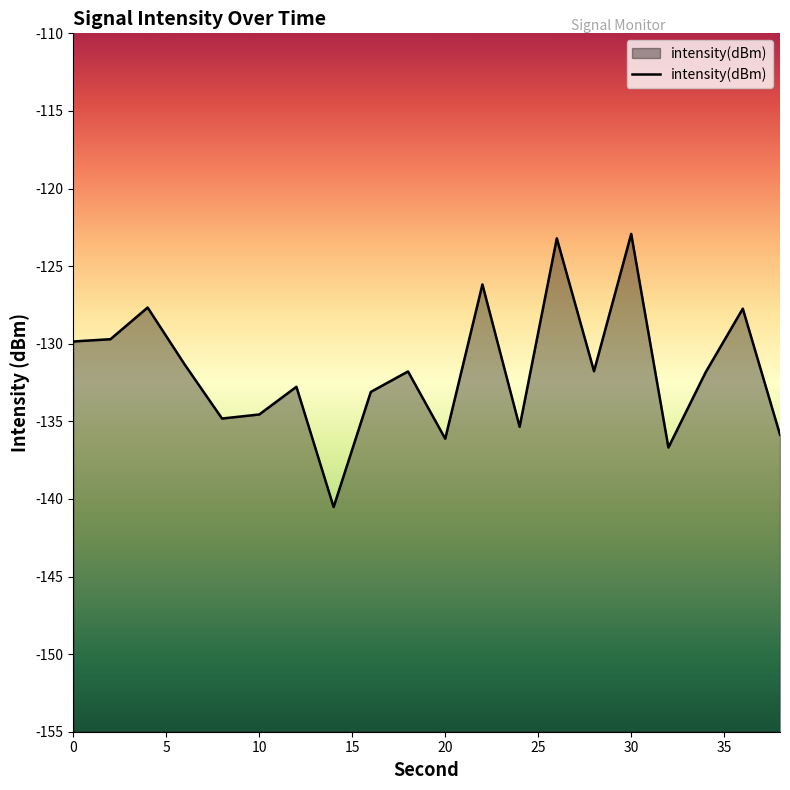

What is the greatest value displayed?

-122.9